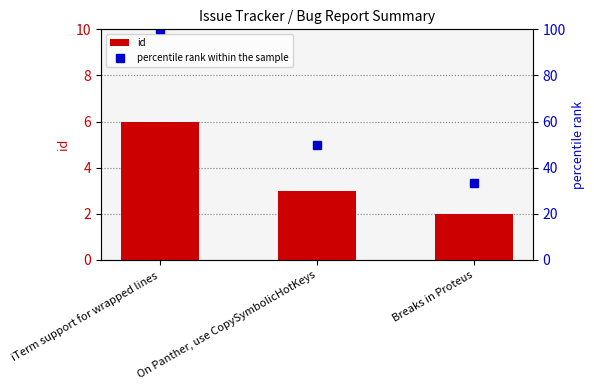

What value does the data have at iTerm support for wrapped lines?

6